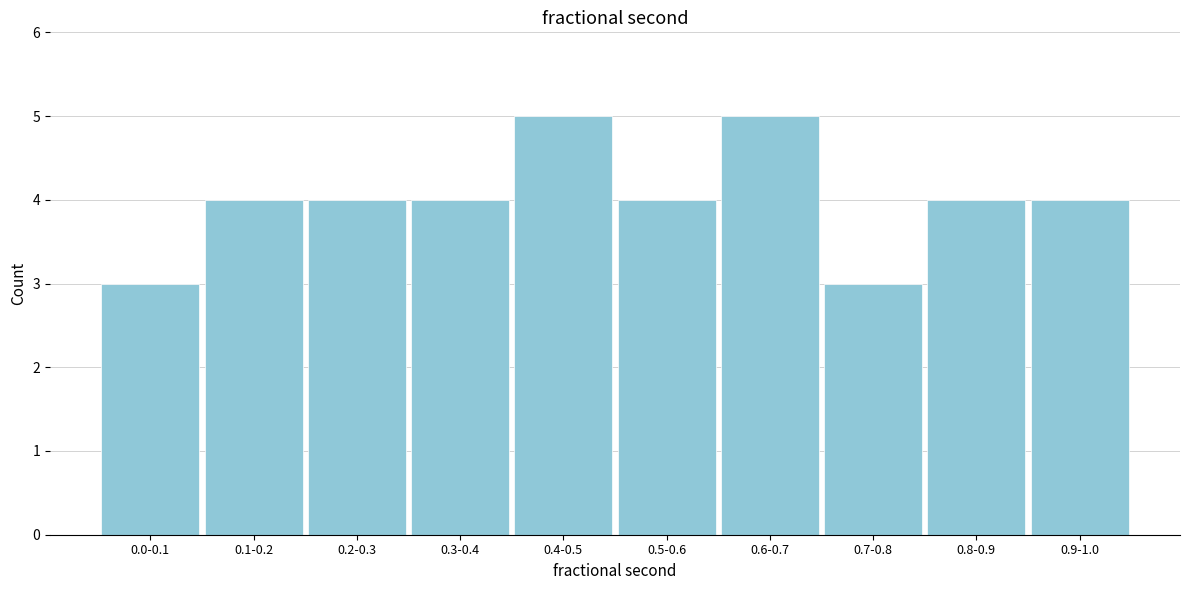

Reading left to right, what are all the values shown in this chart?

0.0-0.1=3	0.1-0.2=4	0.2-0.3=4	0.3-0.4=4	0.4-0.5=5	0.5-0.6=4	0.6-0.7=5	0.7-0.8=3	0.8-0.9=4	0.9-1.0=4